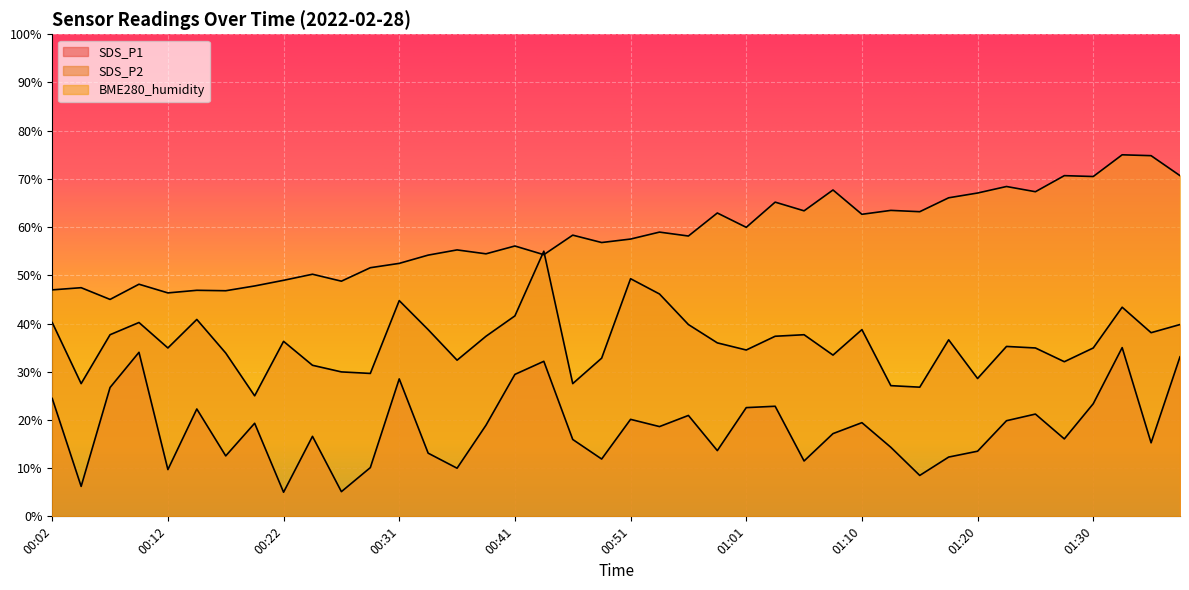

What is the spread (max minus min) of values at 01:32?

40.0